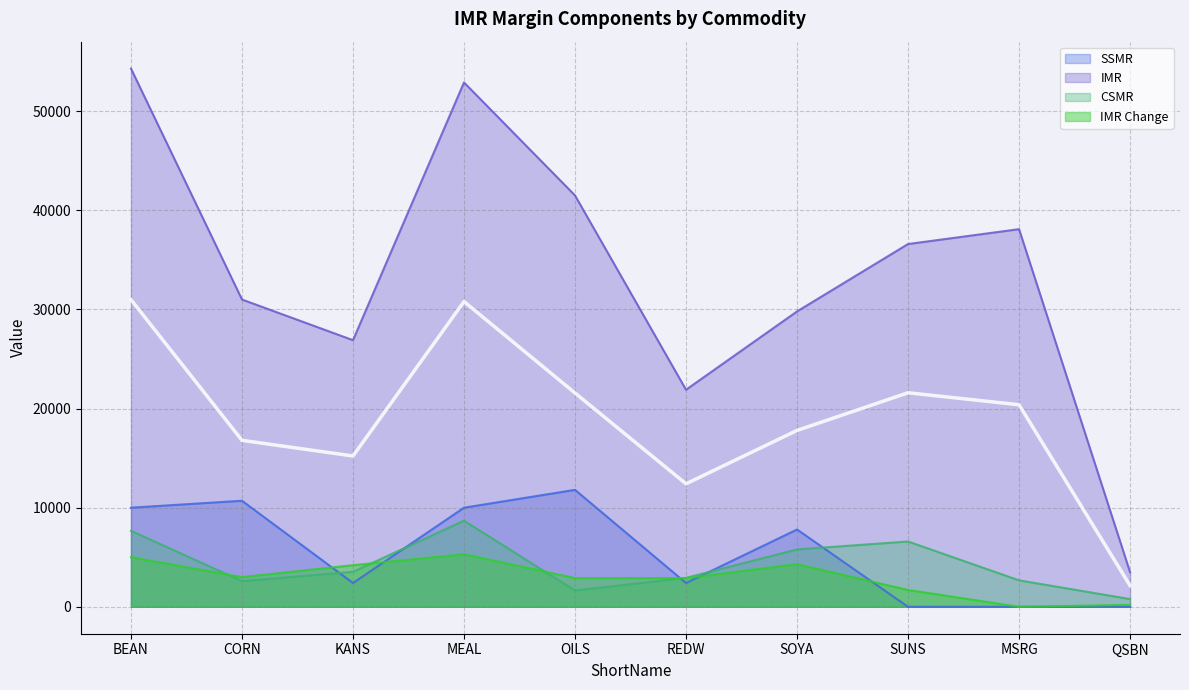

How many distinct data groups are displayed?

4